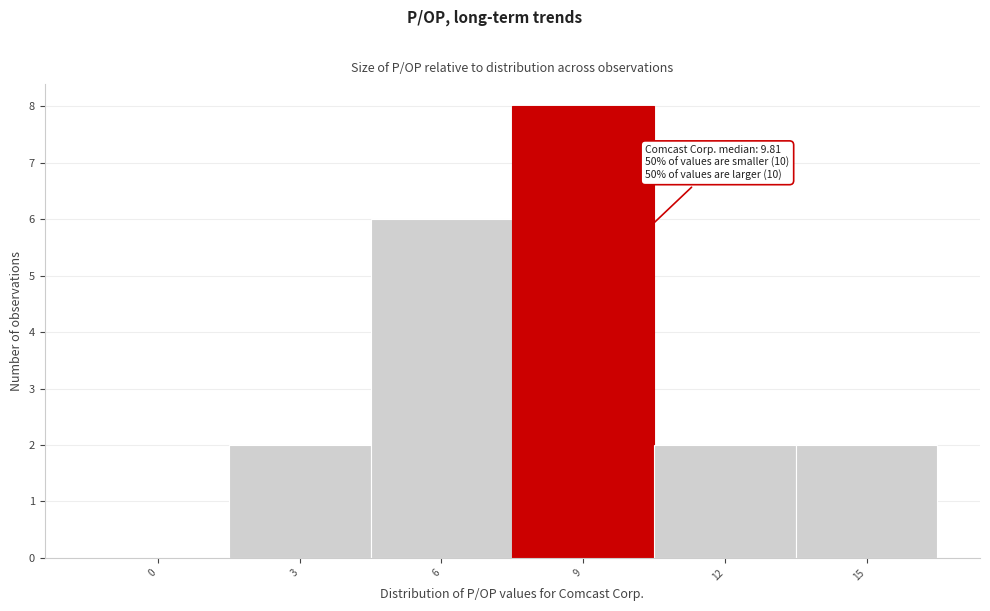

Reading left to right, transcribe all the data shown in this chart.

0=0	3=2	6=6	9=8	12=2	15=2